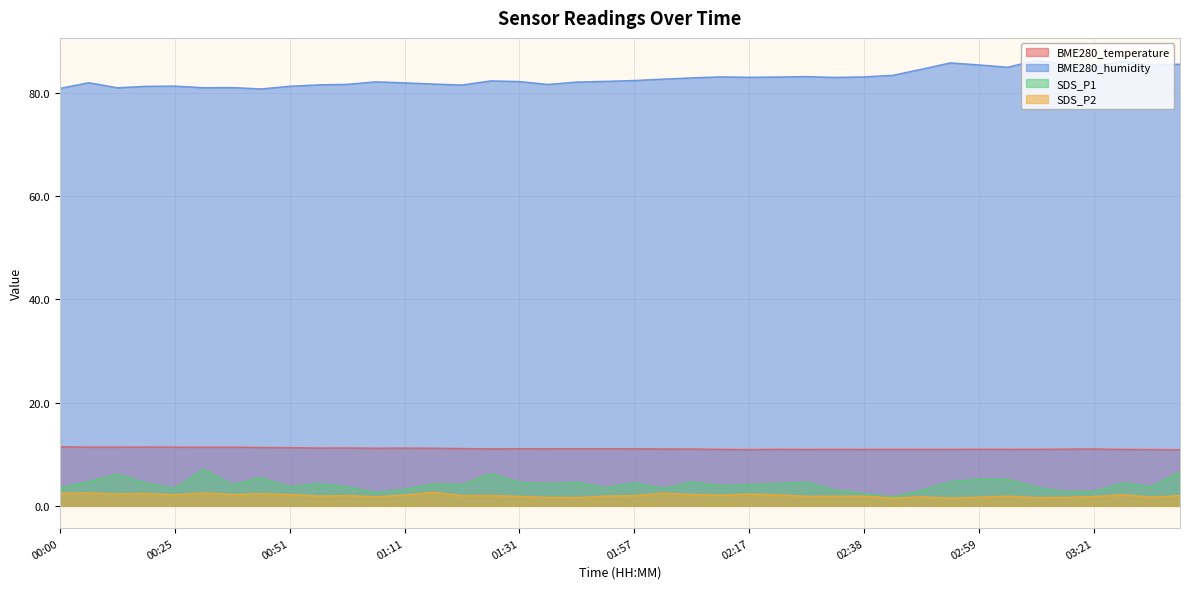

Which has a higher value, 03:05 or 01:52?

01:52